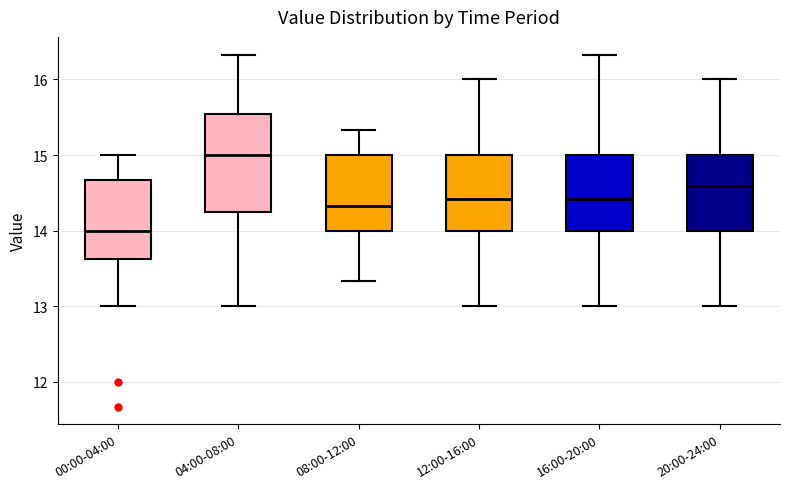

Reading left to right, read every box against the y-axis: the position of its median line, the range the box covers, and the ends of its whiskers. The values are not printed on the chart, so give them approximately, as read against the axis.

00:00-04:00: median 14.0, box 13.6 to 14.7, whiskers 13.0 to 15.0
04:00-08:00: median 15.0, box 14.2 to 15.5, whiskers 13.0 to 16.3
08:00-12:00: median 14.3, box 14.0 to 15.0, whiskers 13.3 to 15.3
12:00-16:00: median 14.4, box 14.0 to 15.0, whiskers 13.0 to 16.0
16:00-20:00: median 14.4, box 14.0 to 15.0, whiskers 13.0 to 16.3
20:00-24:00: median 14.6, box 14.0 to 15.0, whiskers 13.0 to 16.0